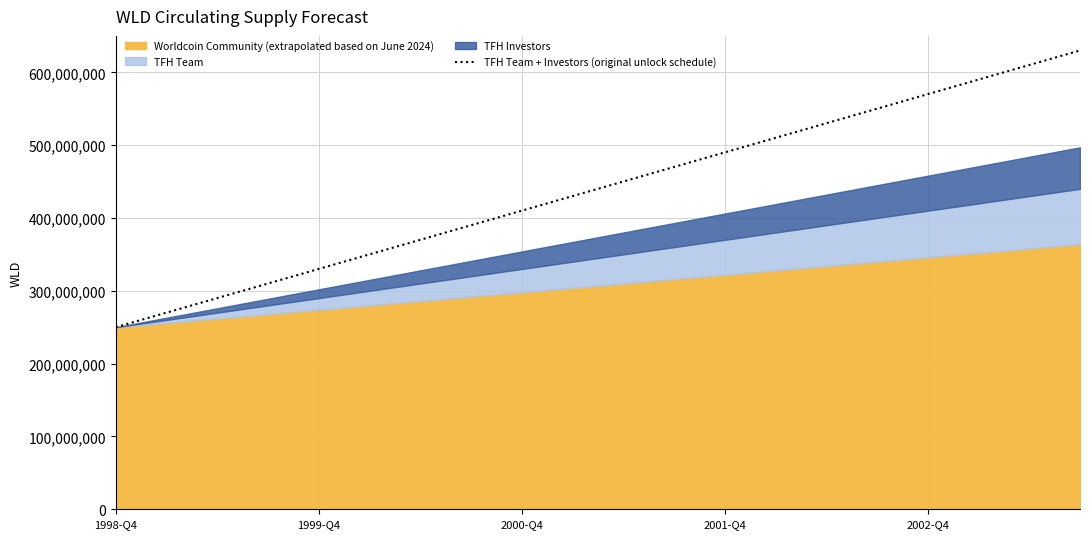

At which category does the chart reach its minimum across all series?

1998-Q4